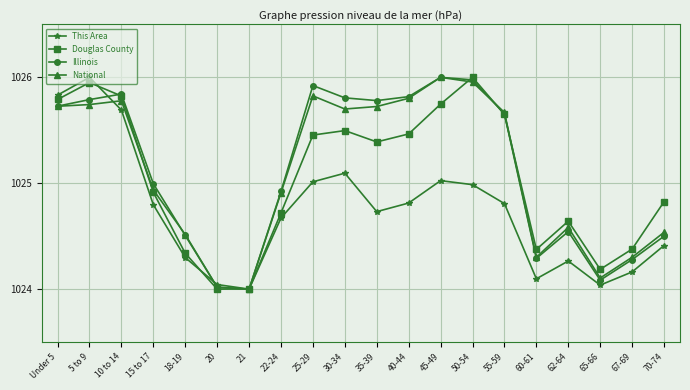

How many values in the Douglas County series are below 1025?

10